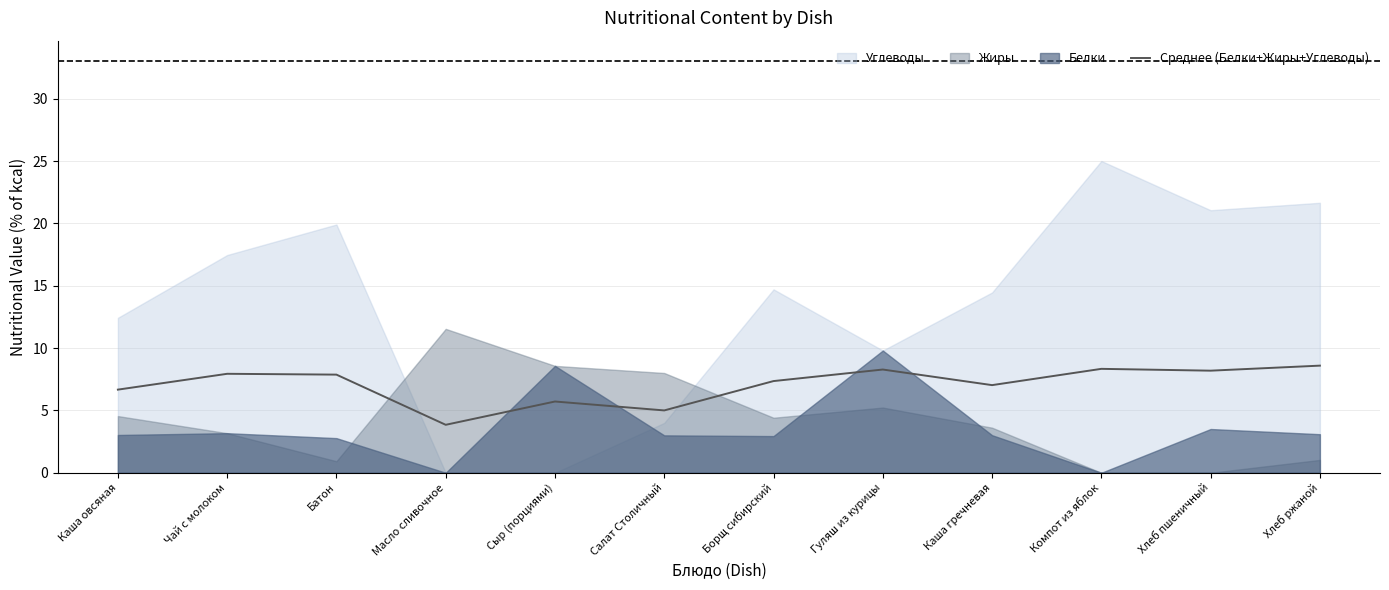

How many data points does each series have?

12